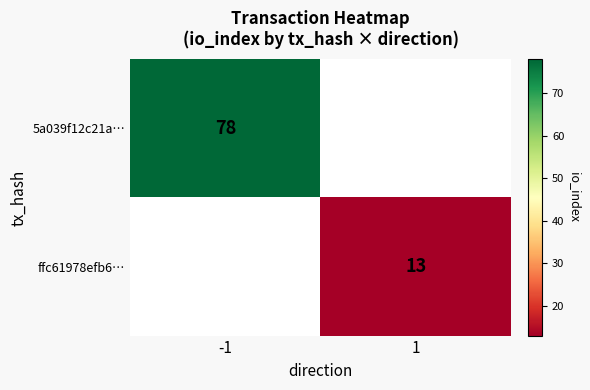

Is it true that 5a039f12c21a… equals 113 at -1?

False